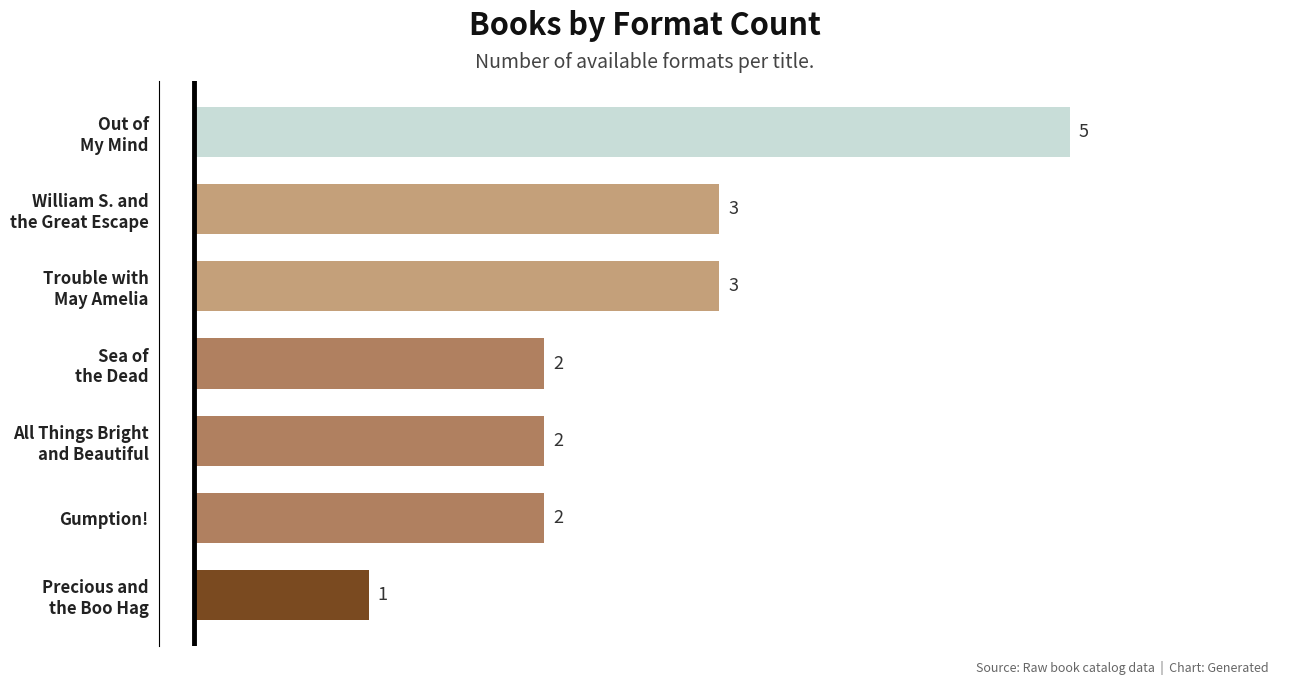

What is the maximum value shown in the chart?

5